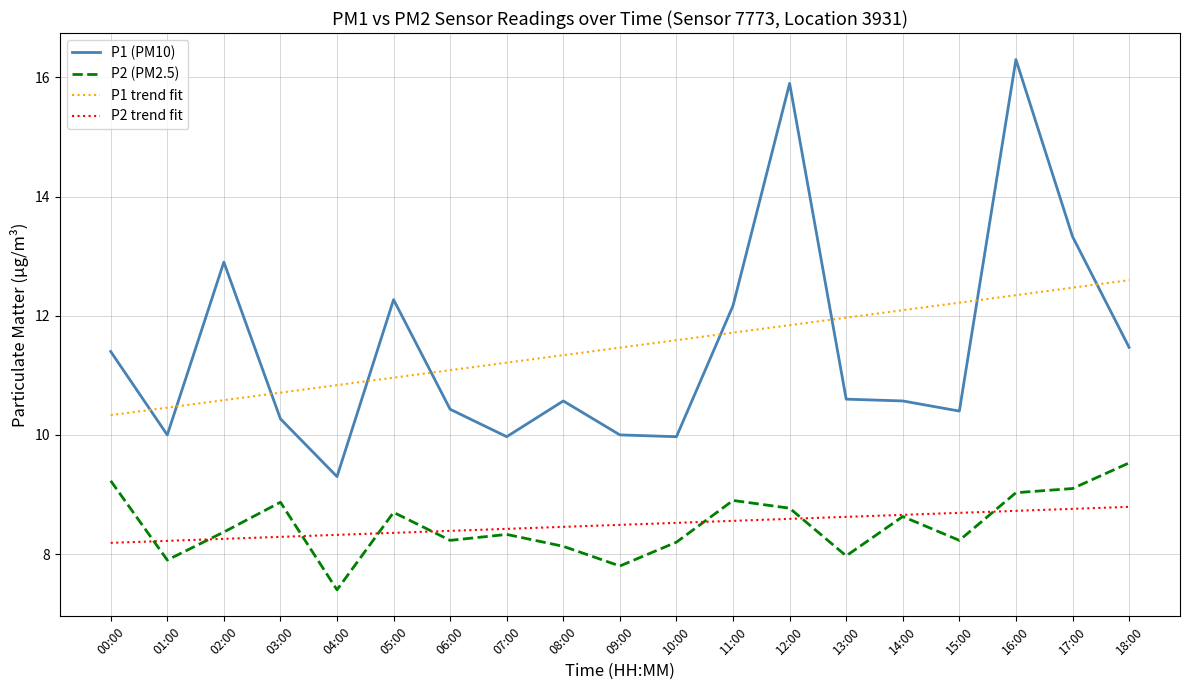

True or false: P2 (PM2.5) has a value of 2.4 at 07:00.

False